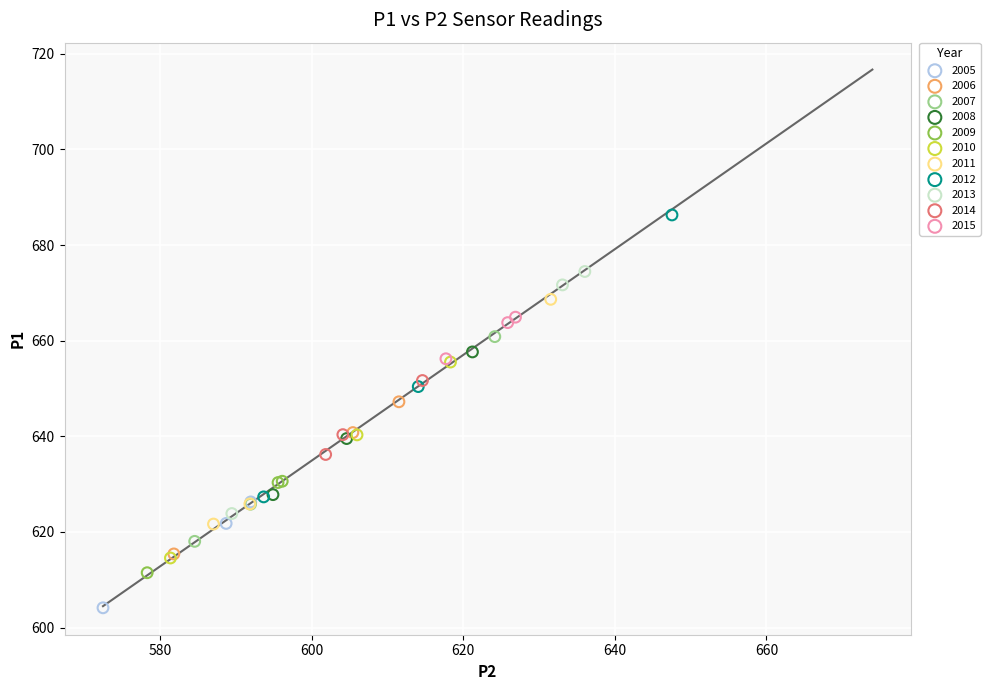

Which series has the widest spread of Y values?

2012